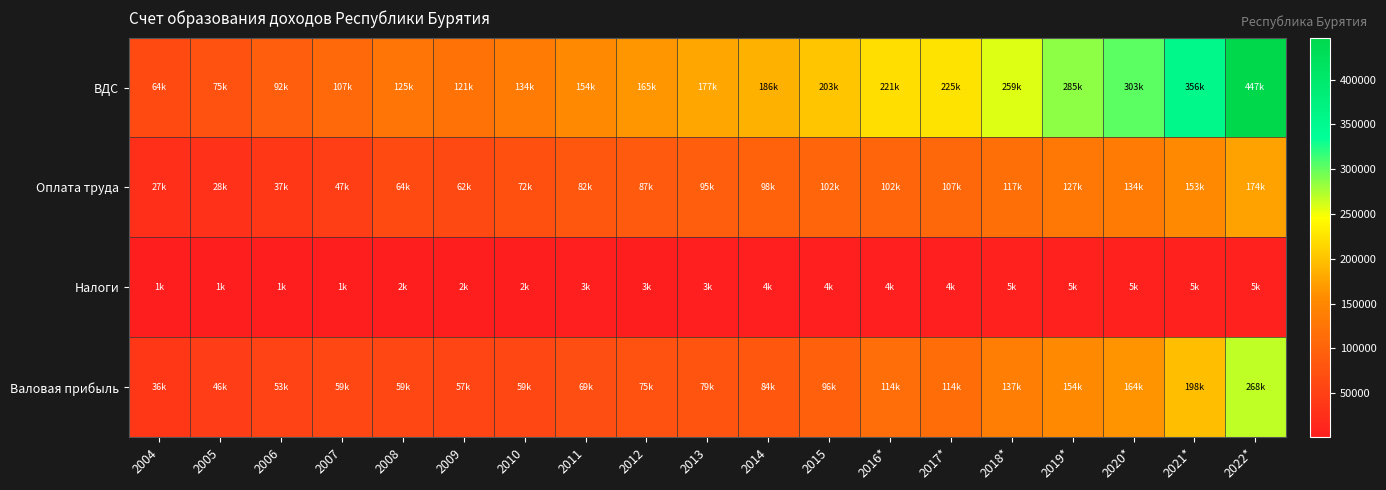

Which series has the widest spread of values?

ВДС